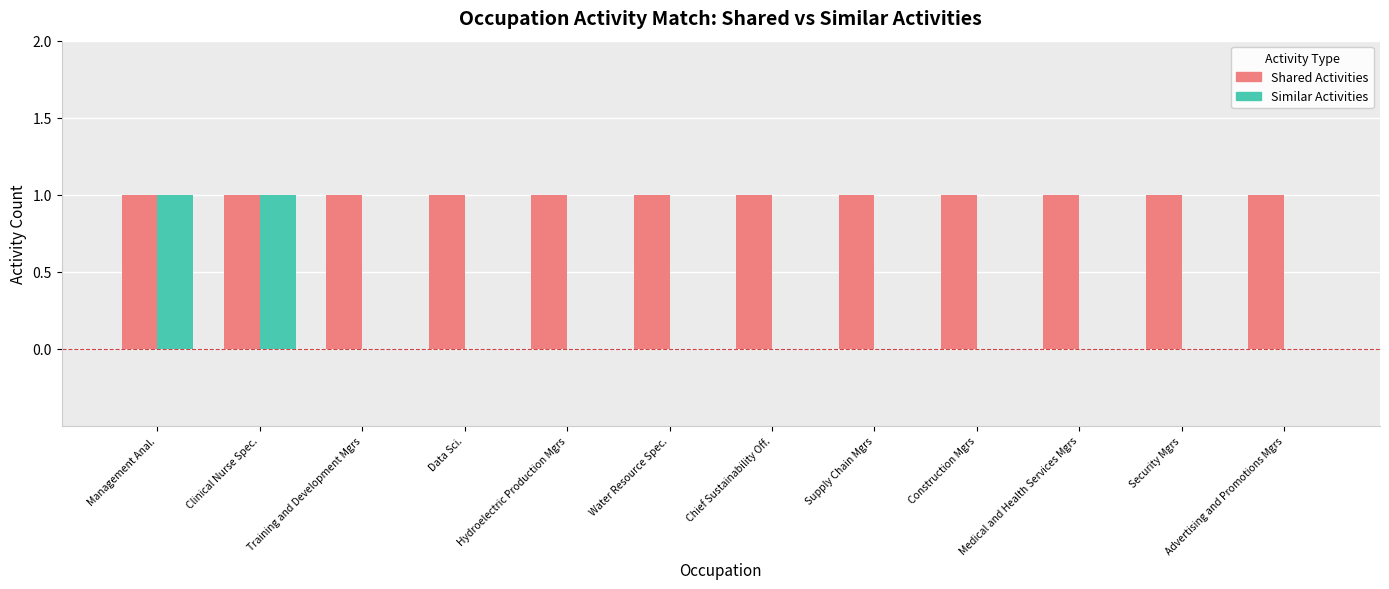

What is the sum of all Shared Activities values?

12